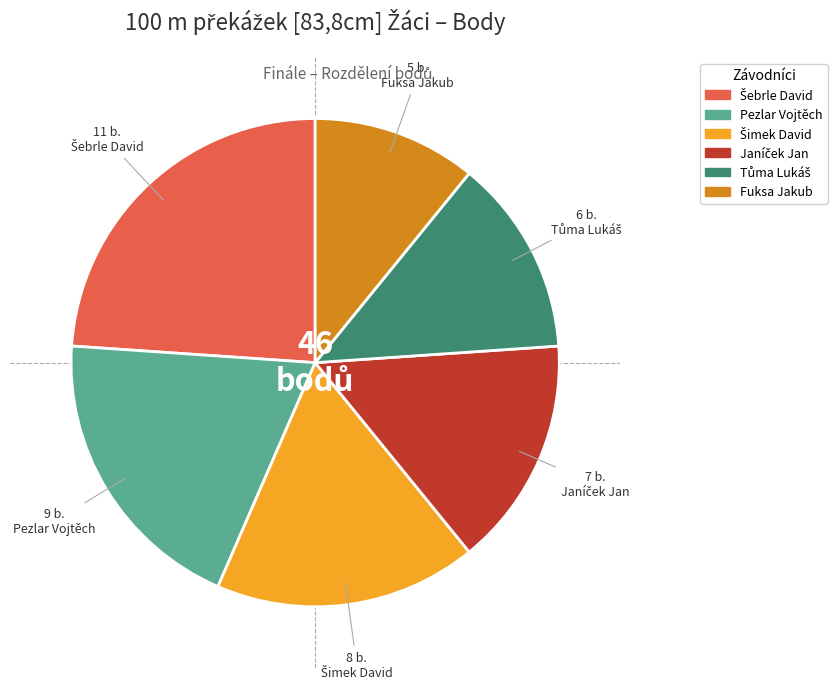

True or false: Fuksa Jakub accounts for 18% of the total.

False